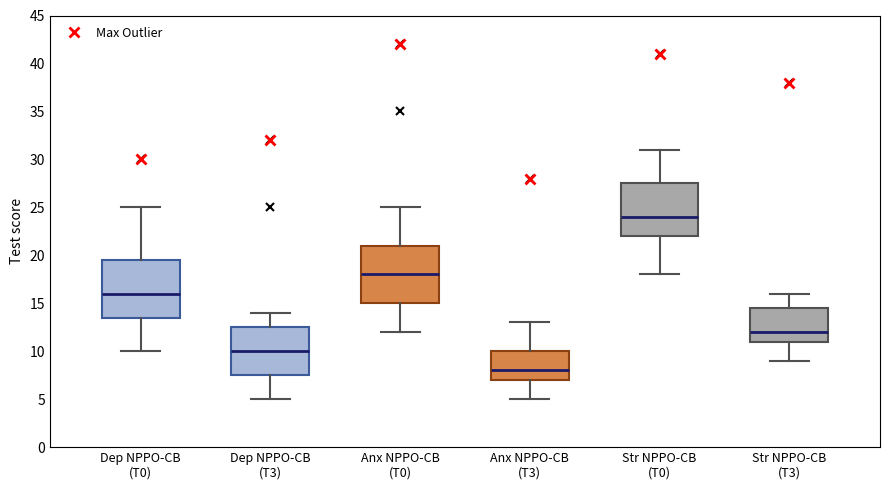

Which box has the highest median line?

Str NPPO-CB (T0)